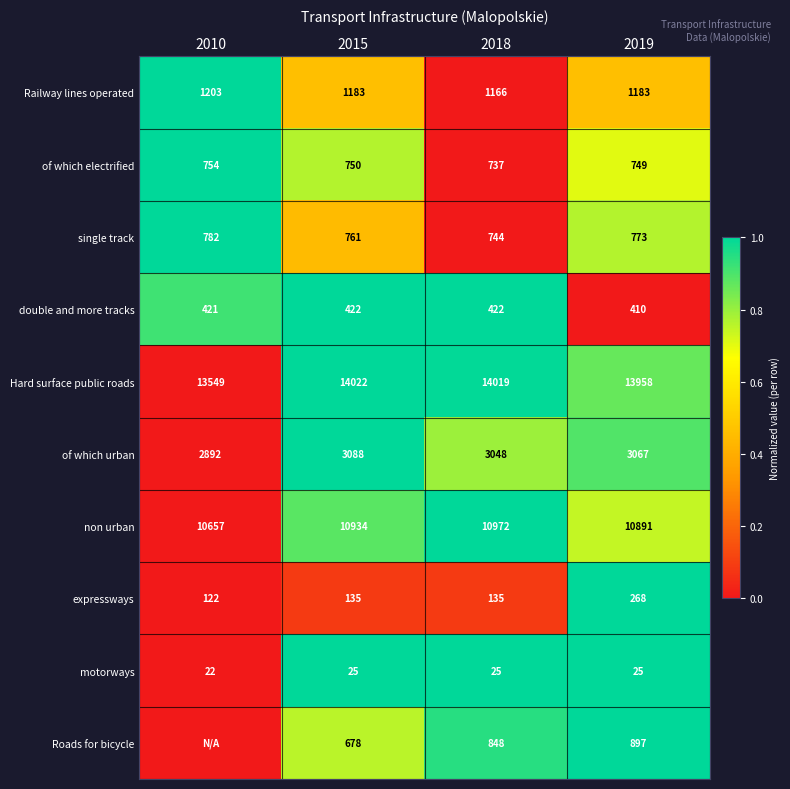

True or false: Railway lines operated has a value of 0.3 at 2010.

False